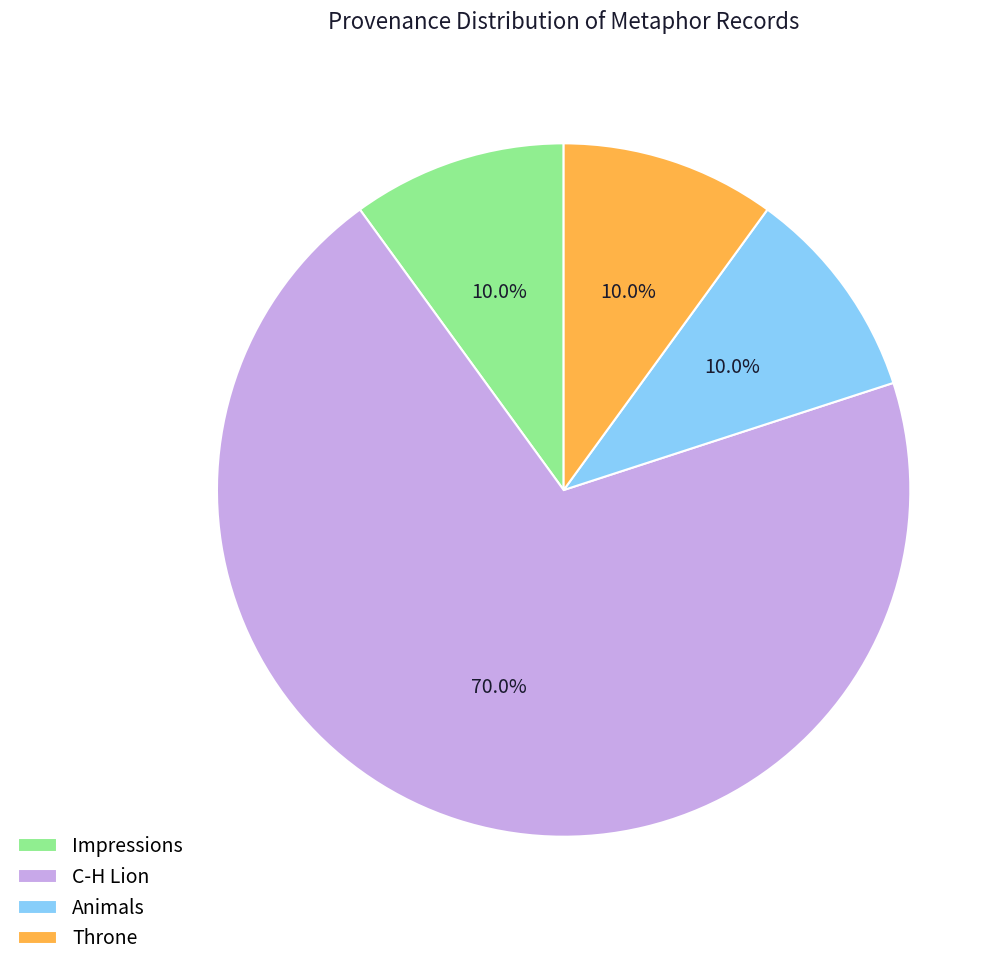

Approximately how many times larger is the value at Impressions compared to Throne?

1.0